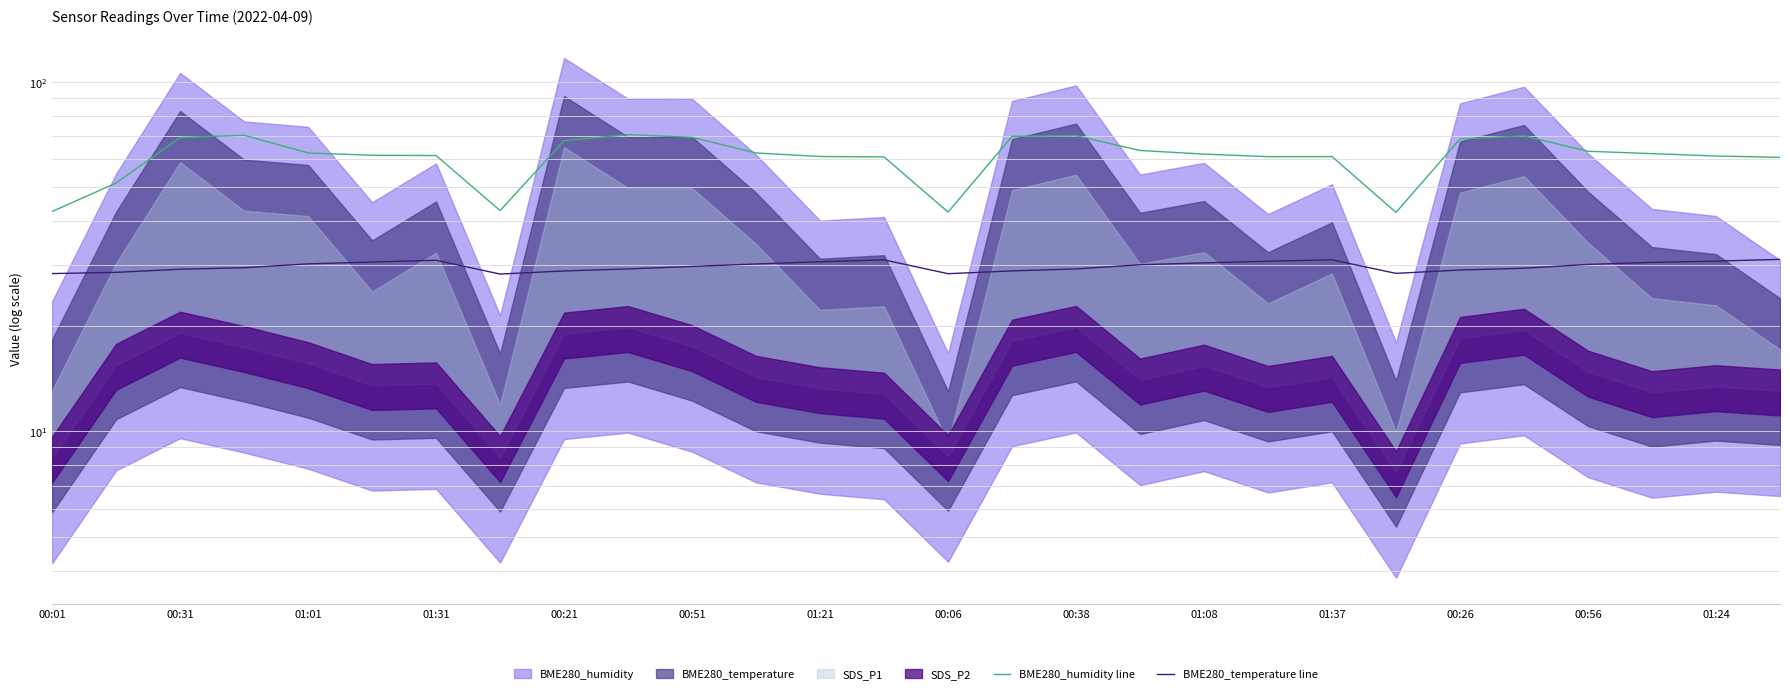

What is the average value of the BME280_humidity line series?

61.2